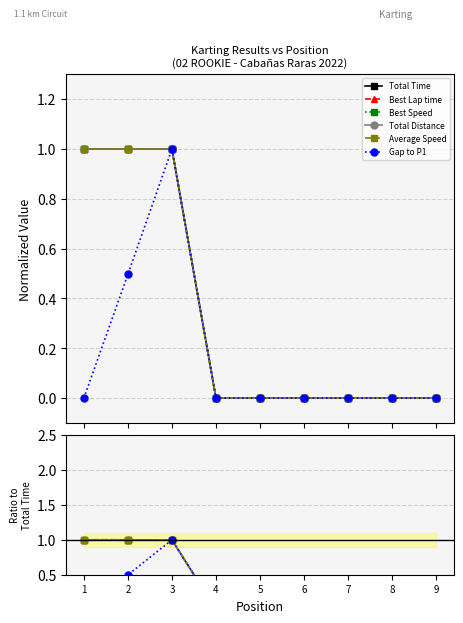

What is the maximum value for Best Speed?

1.0